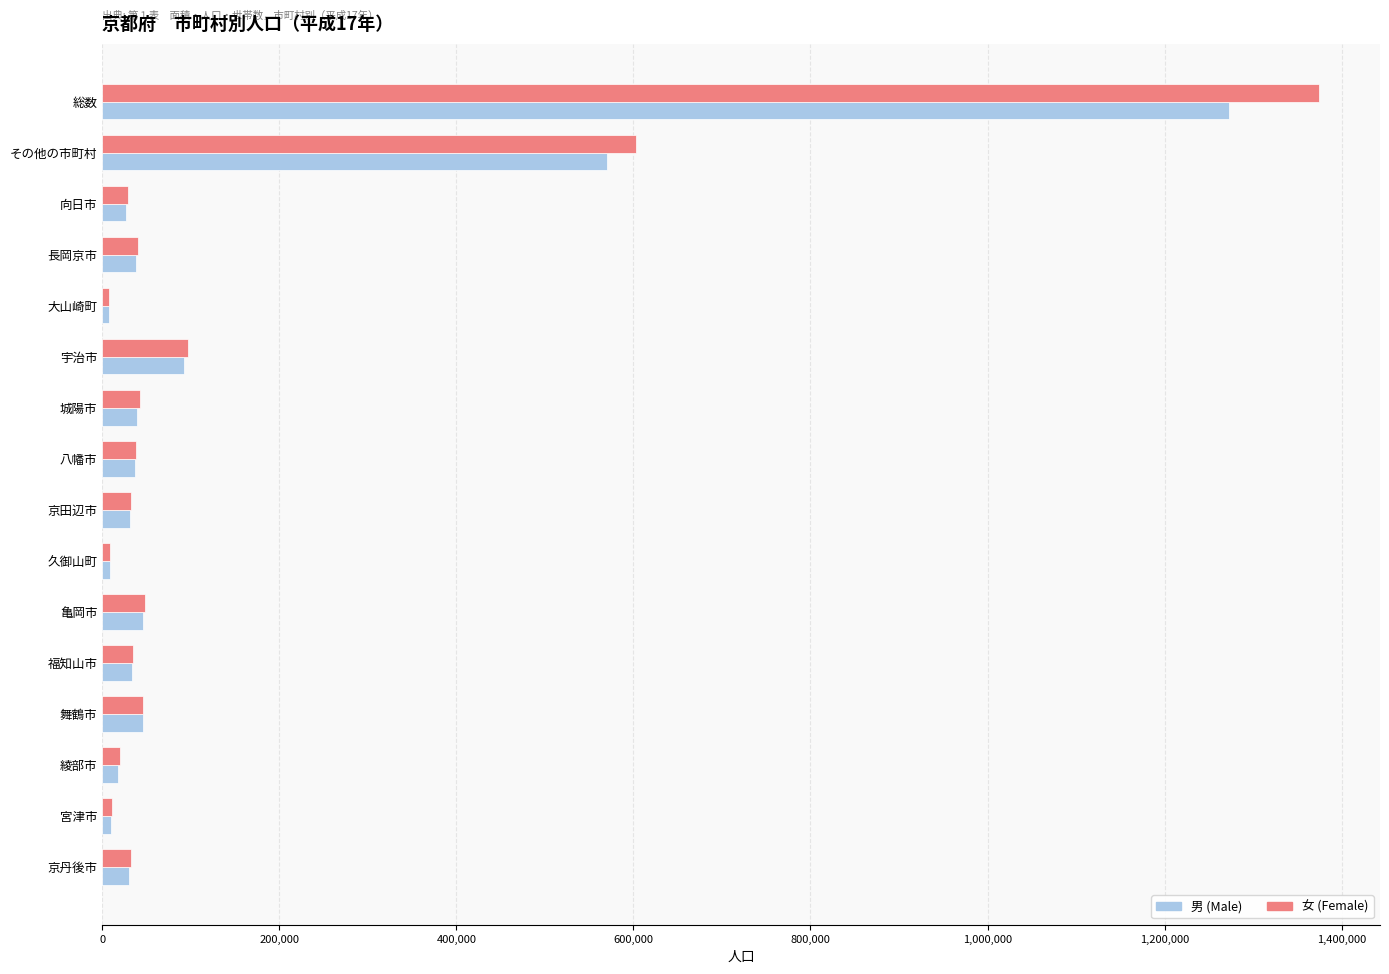

What is the average value of the 男 (Male) series?

144110